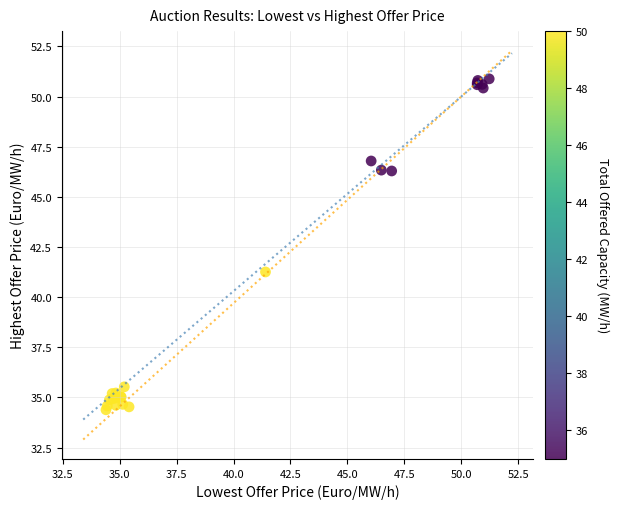

What Y value in the scatter plot is closest to 42?

41.3